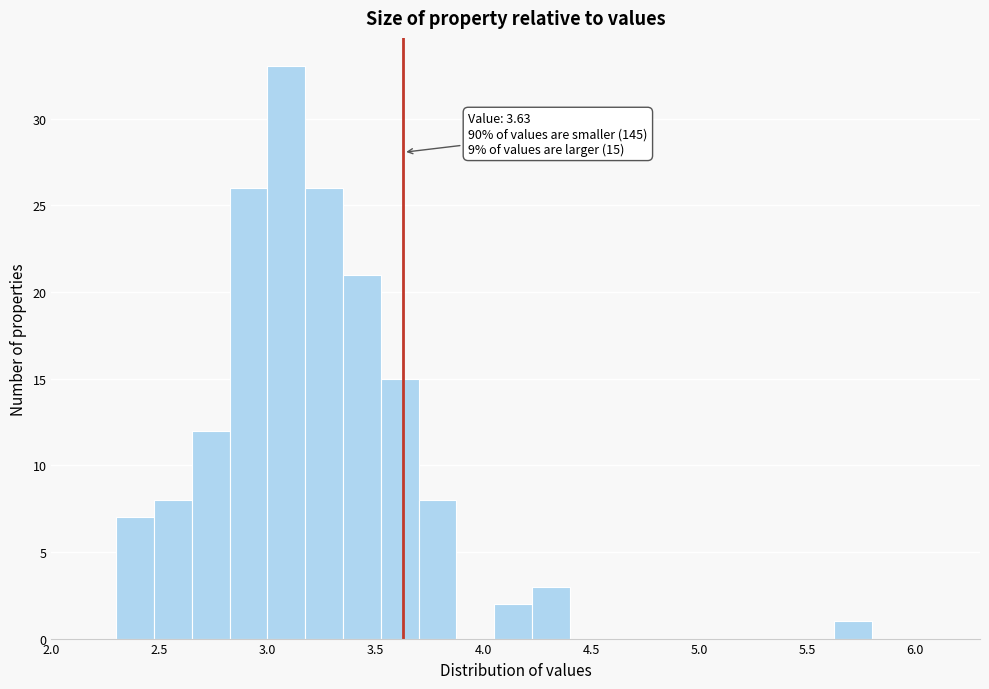

Read against the x-axis, roughly where is the centre of the tallest bar?

3.10